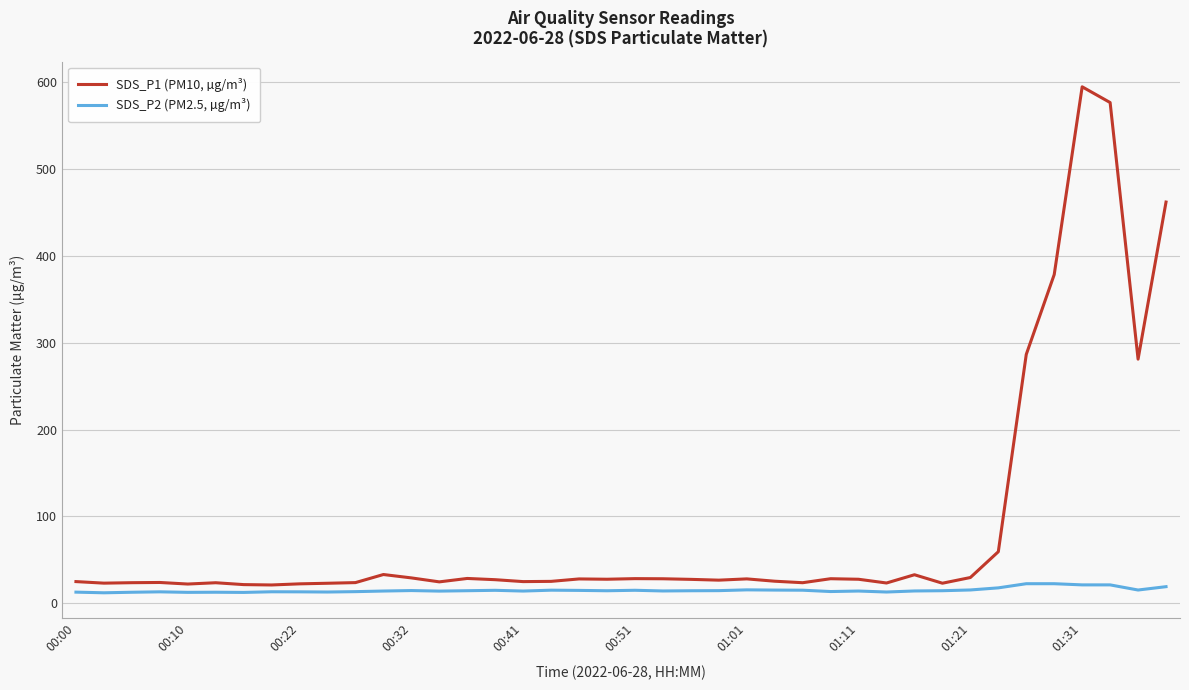

What is the difference between the maximum and minimum values in the SDS_P1 (PM10, µg/m³) series?

573.4